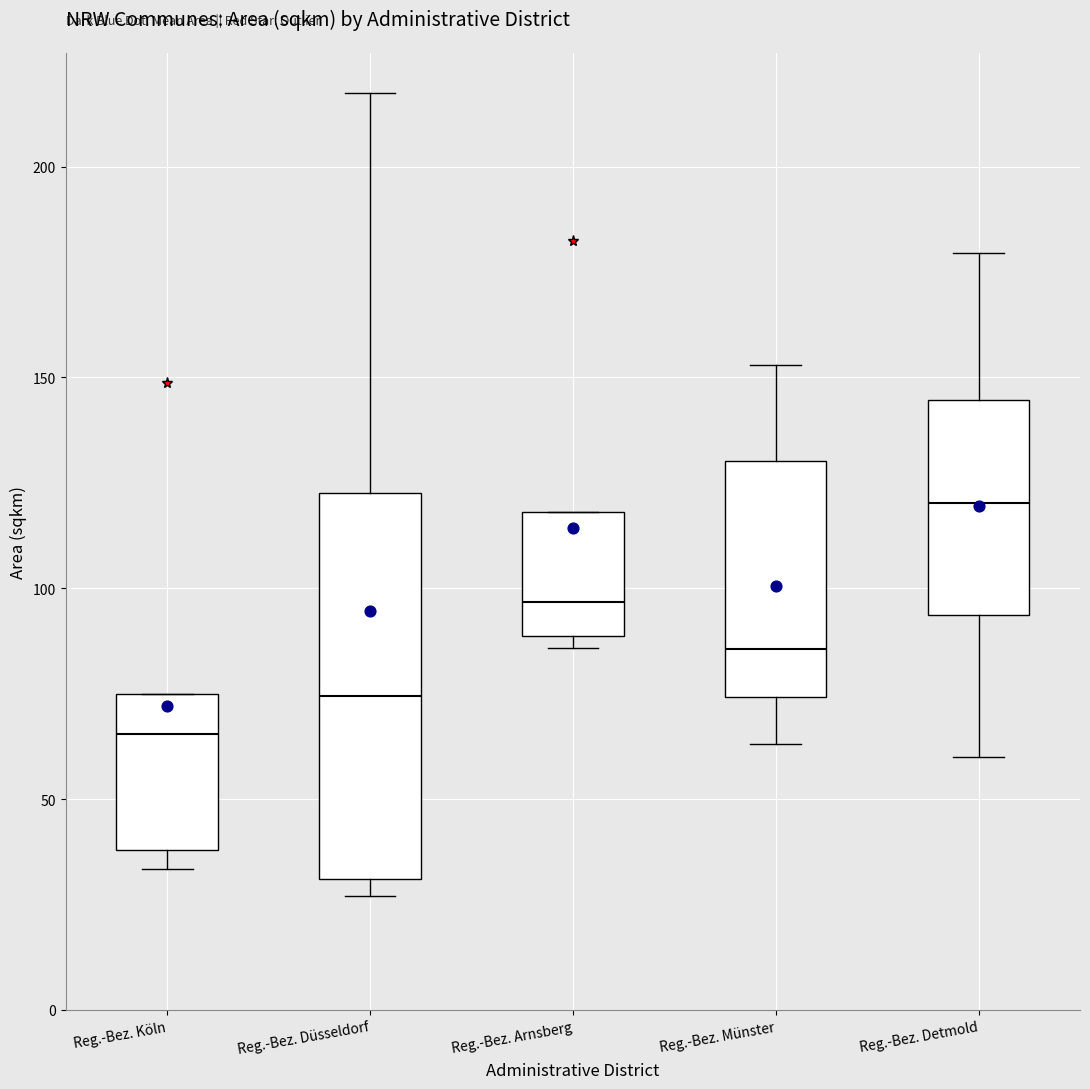

Which box has the lowest median line?

Reg.-Bez. Köln